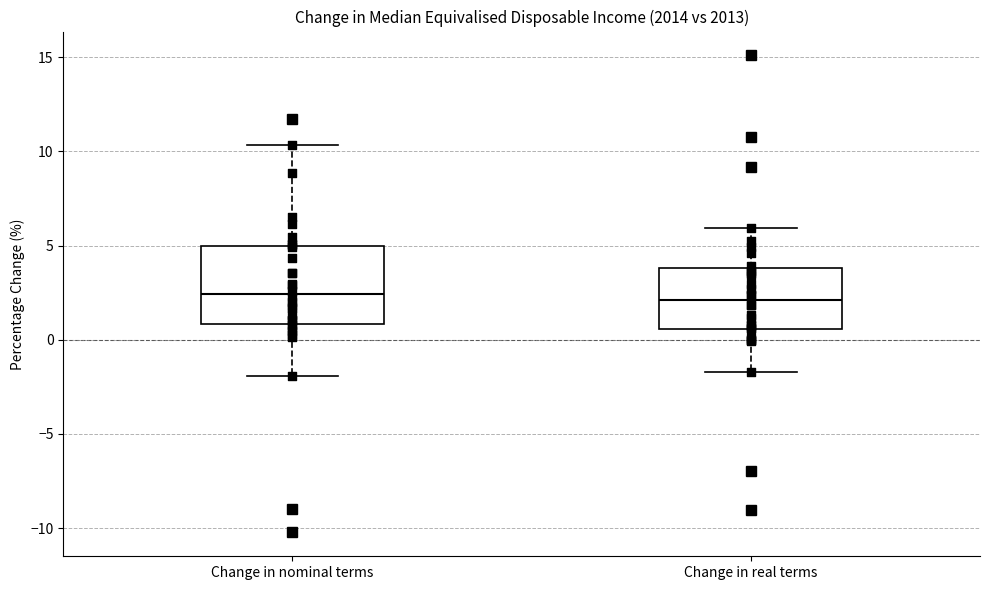

Reading left to right, transcribe this box plot: for each box, give where its median line is, the range the box spans, and where its two whiskers end, as read against the y-axis. The values are not printed on the chart, so give them approximately, as read against the axis.

Change in nominal terms: median 2.5, box 1.0 to 5.0, whiskers -2.0 to 10.5
Change in real terms: median 2.0, box 0.5 to 4.0, whiskers -1.5 to 6.0